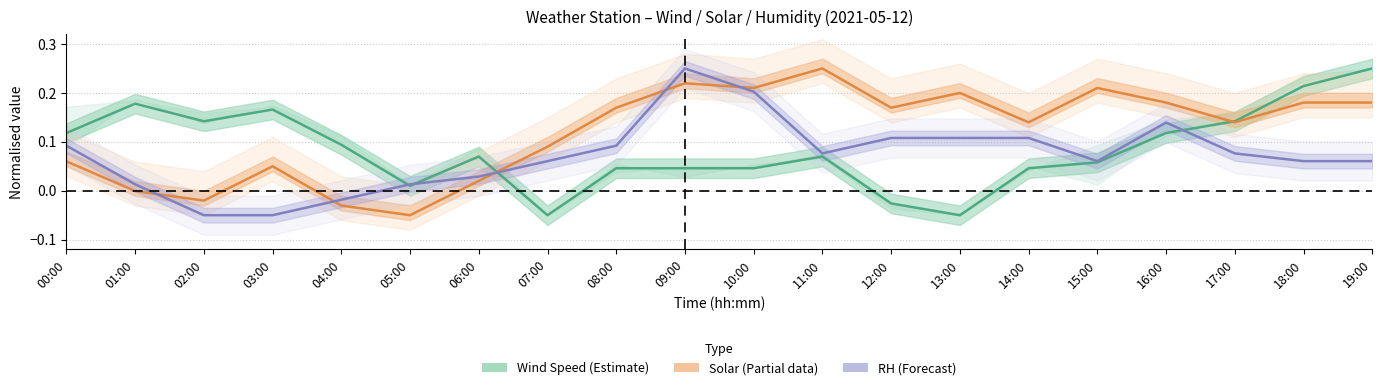

How many data points in Relative Humidity (Forecast) are above 0?

17